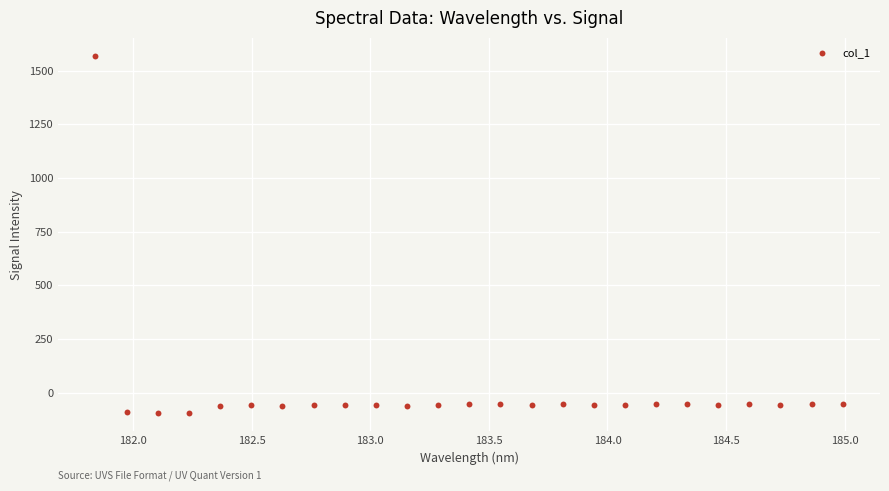

What is the range of X values (max minus min)?

3.1